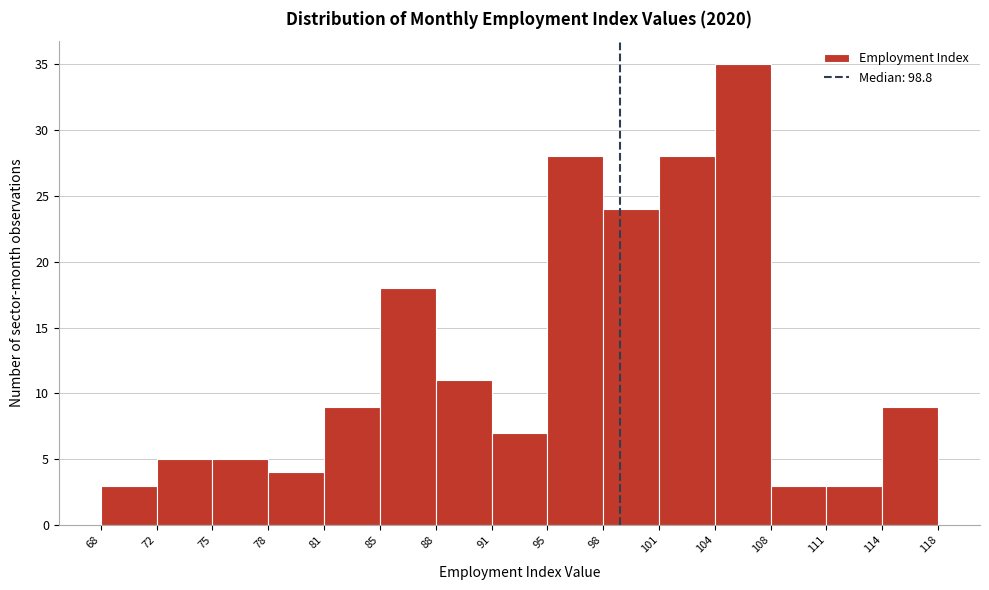

Reading left to right, transcribe this chart: for each bar, give the range it covers on the x-axis and its height. The values are not printed on the chart, so give them approximately, as read against the axis.

68 to 72: 3
72 to 75: 5
75 to 78: 5
78 to 81: 4
81 to 85: 9
85 to 88: 18
88 to 91: 11
91 to 95: 7
95 to 98: 28
98 to 101: 24
101 to 104: 28
104 to 108: 35
108 to 111: 3
111 to 114: 3
114 to 118: 9